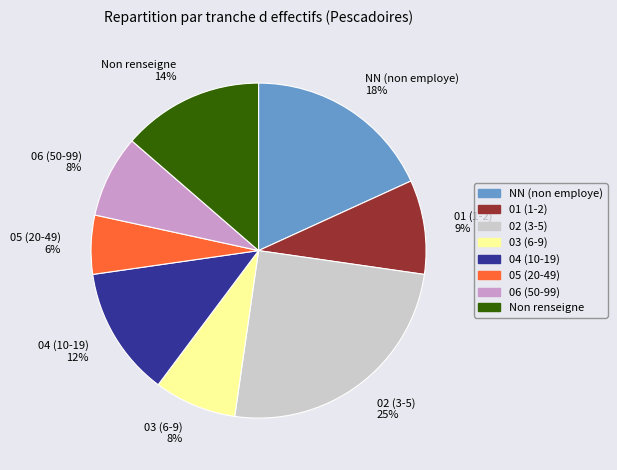

What percentage is the 01 (1-2) slice, to the nearest percent?

9%